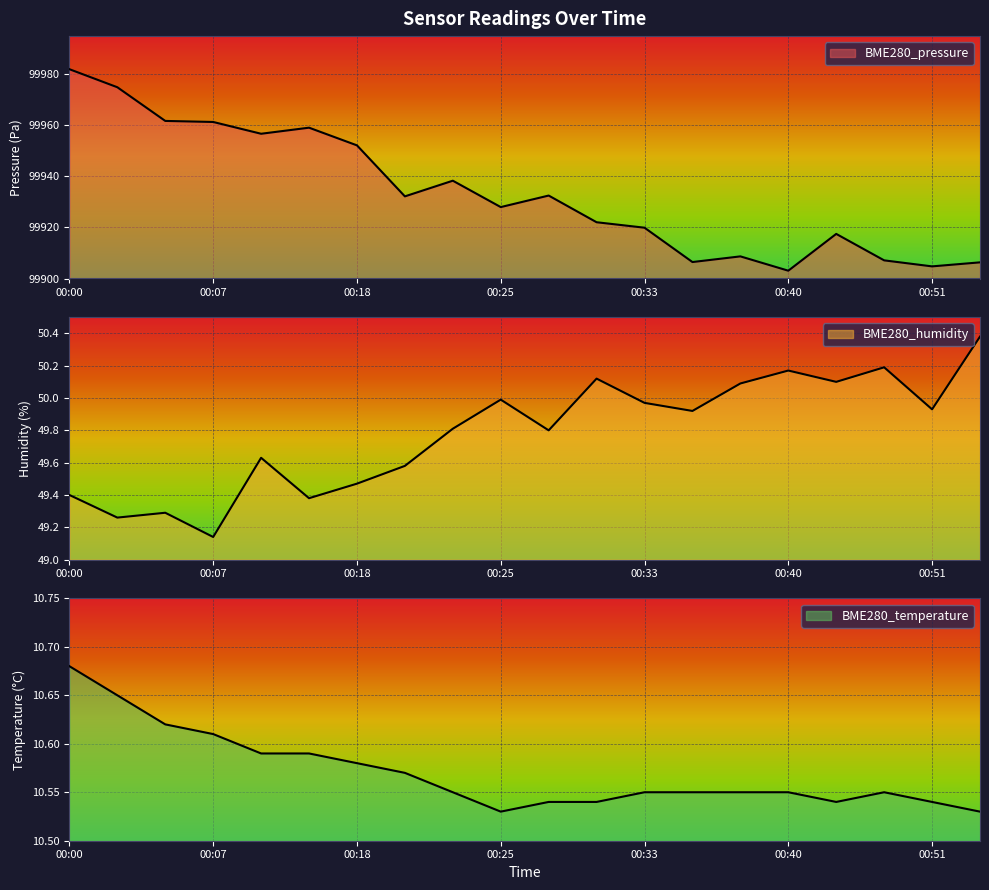

List the labels in order of BME280_pressure value, largest first.

00:00, 00:02, 00:05, 00:07, 00:15, 00:12, 00:18, 00:23, 00:28, 00:20, 00:25, 00:30, 00:33, 00:43, 00:38, 00:46, 00:35, 00:54, 00:51, 00:40